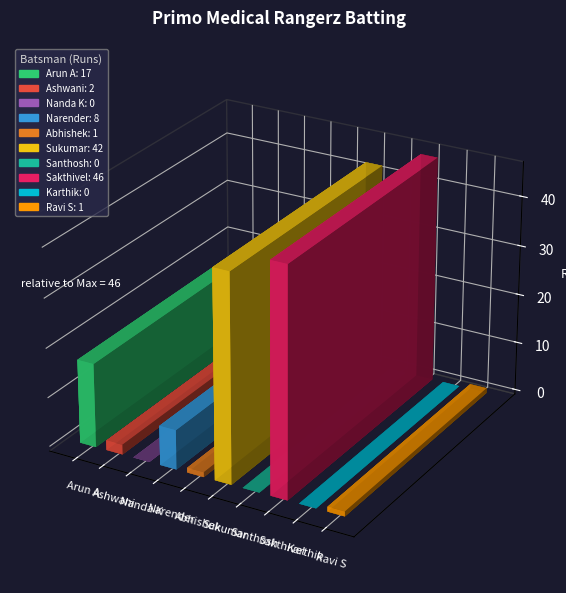

Reading left to right, what are all the values shown in this chart?

17	2	0	8	1	42	0	46	0	1